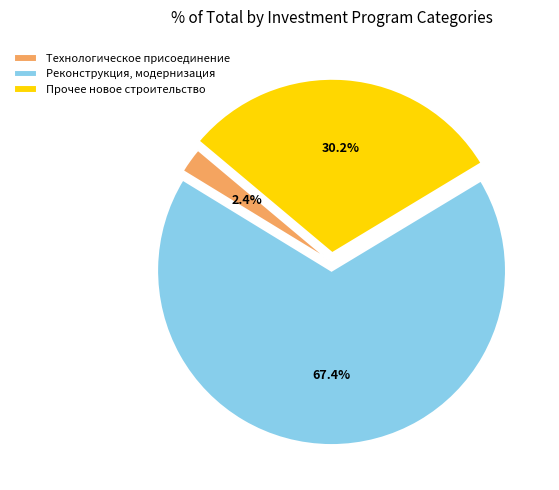

Rank the categories by value from lowest to highest.

Технологическое присоединение, Прочее новое строительство, Реконструкция, модернизация